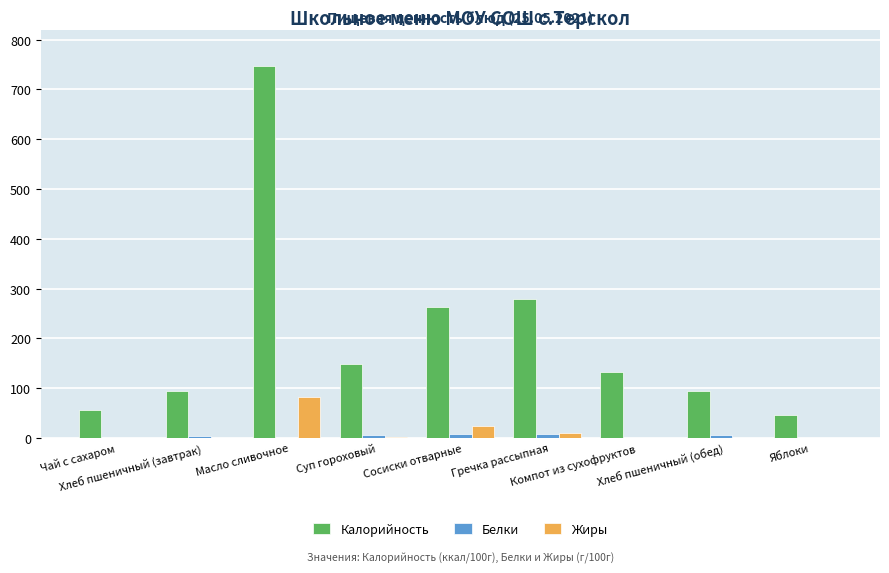

Are the bars grouped side by side (vs. stacked)?

Yes